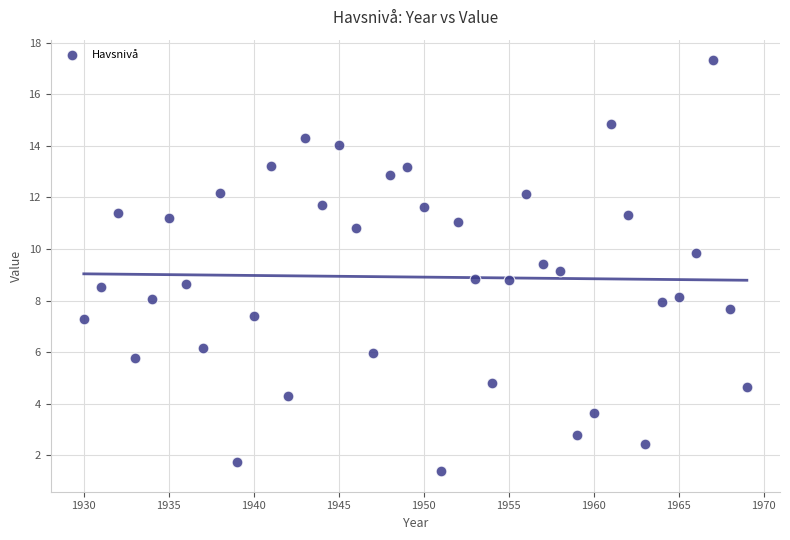

What is the range of Y values (max minus min)?

15.9